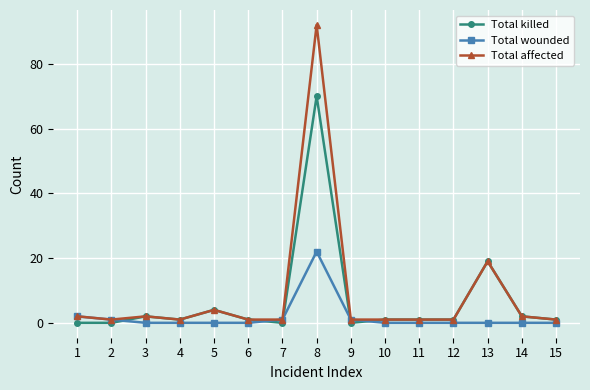

Between which two adjacent categories do Total killed and Total wounded first intersect?

2 and 3